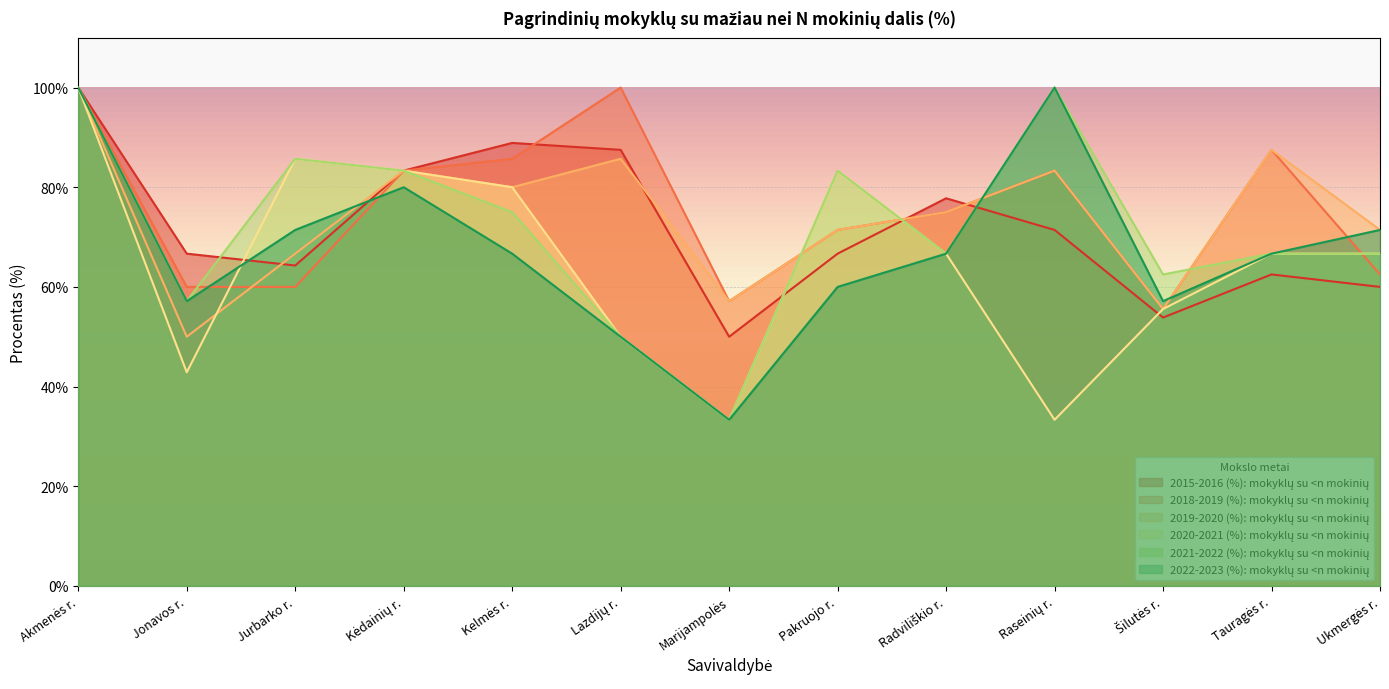

Between Kelmės r. and Šilutės r., which series saw the biggest shift?

2015-2016 (%): mokyklų su <n mokinių